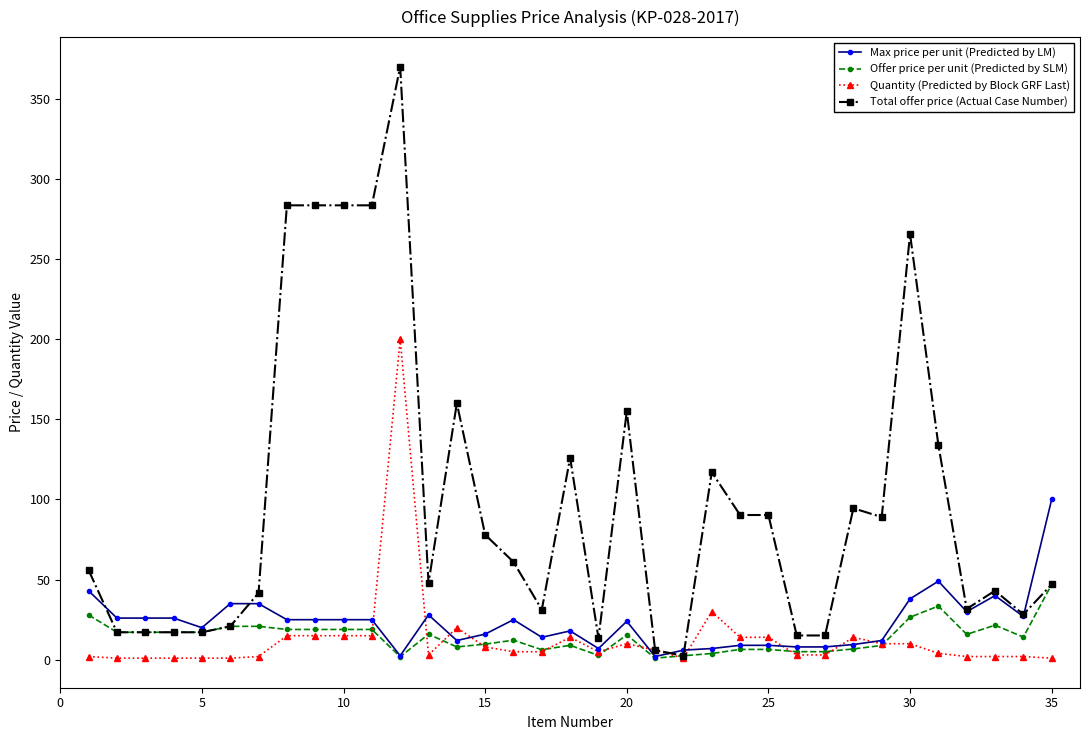

Which series has the widest spread of values?

Total offer price (Actual Case Number)